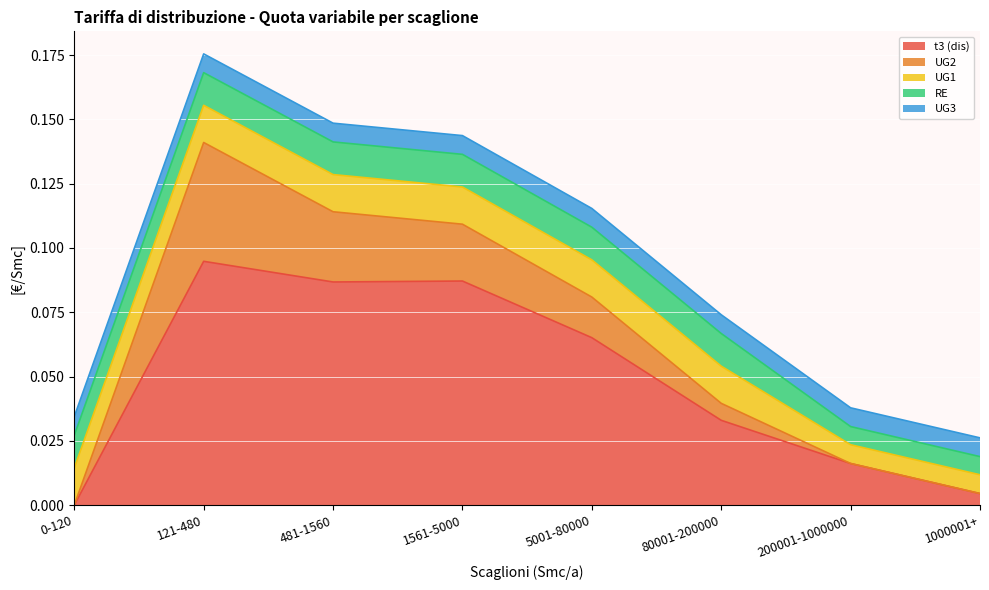

Reading right to left, transcribe all the data shown in this chart.

t3 (dis): 0.0	0.0	0.0	0.1	0.1	0.1	0.1	0.0
UG2: 0.0	0.0	0.0	0.0	0.0	0.0	0.0	0.0
UG1: 0.0	0.0	0.0	0.0	0.0	0.0	0.0	0.0
RE: 0.0	0.0	0.0	0.0	0.0	0.0	0.0	0.0
UG3: 0.0	0.0	0.0	0.0	0.0	0.0	0.0	0.0